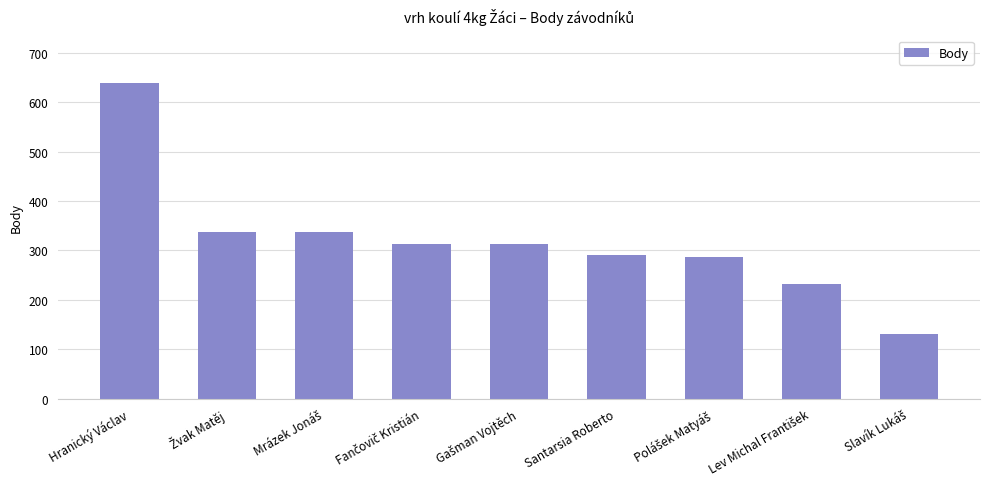

What is the difference between the maximum and minimum values?

508